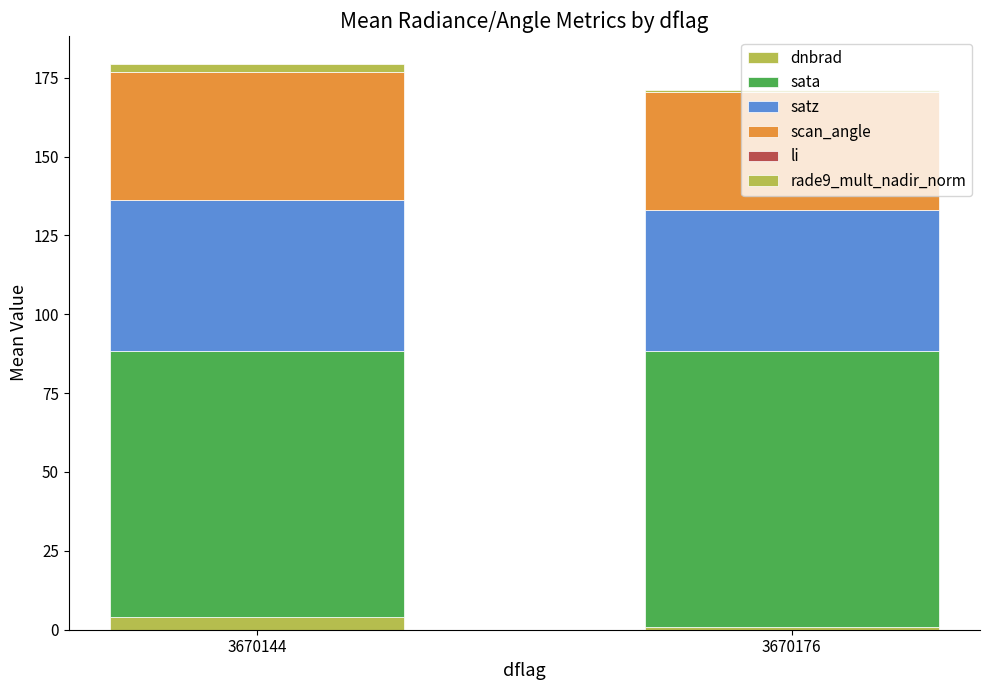

Are the bars grouped side by side (vs. stacked)?

No